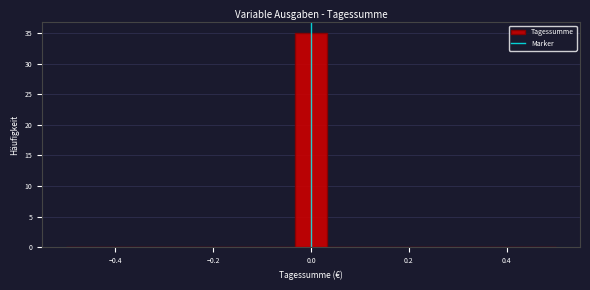

Around what value on the x-axis is the tallest bar? Give the approximate position of its centre, as read against the axis.

0.00